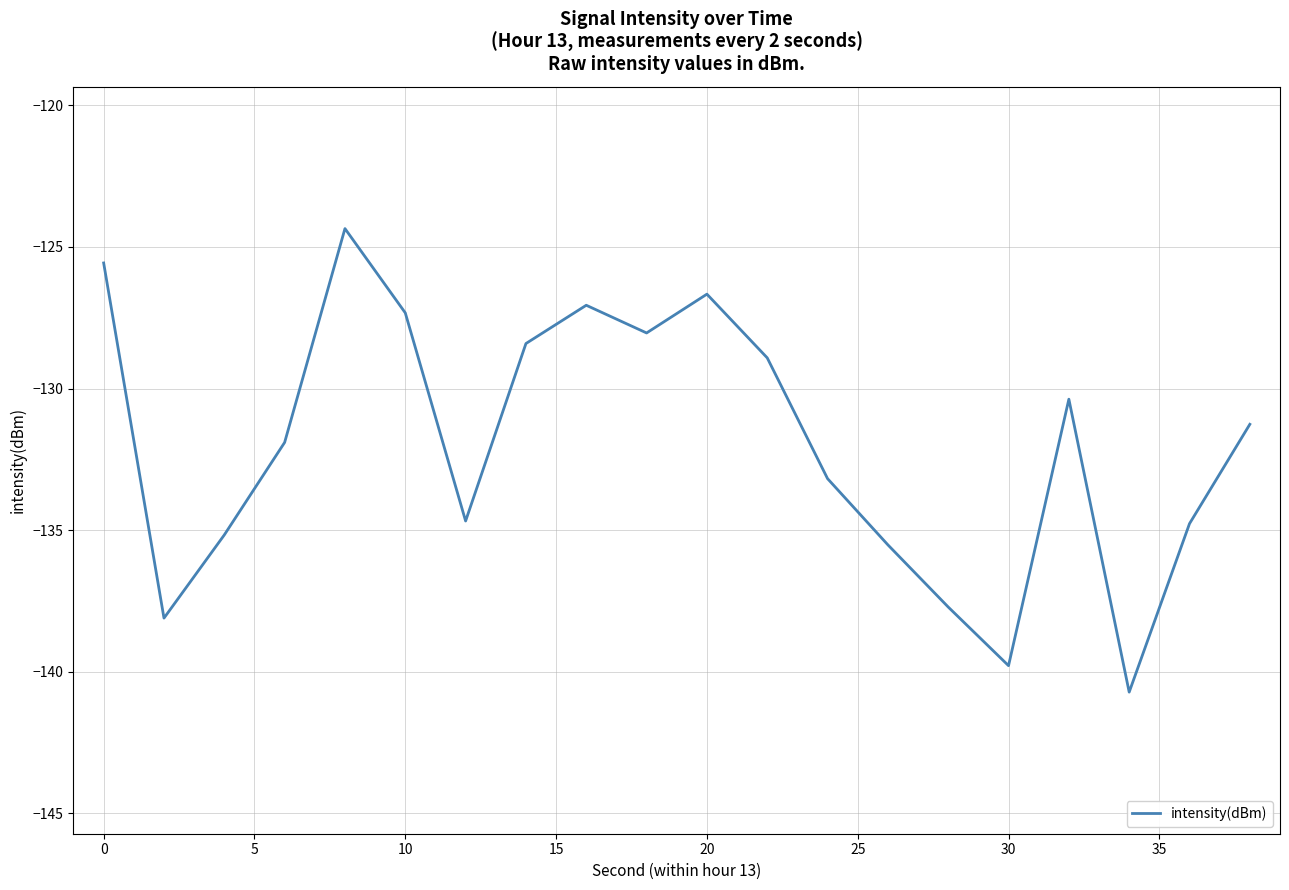

What is the maximum value shown in the chart?

-124.4